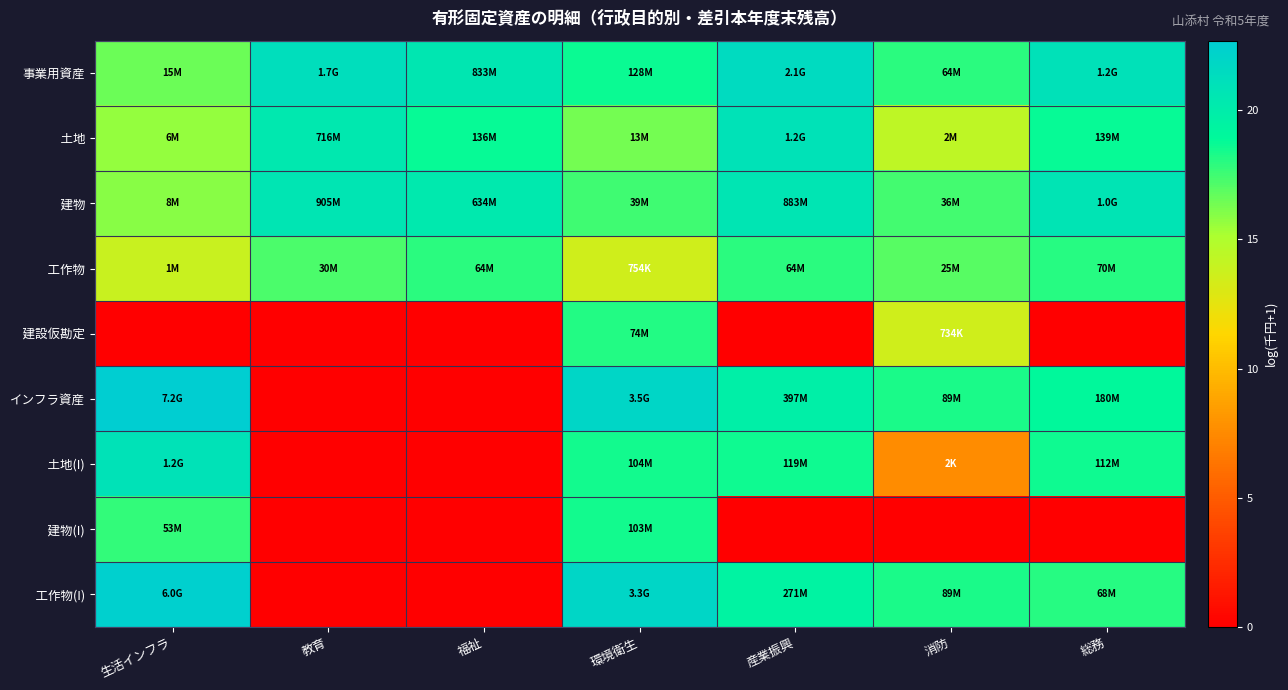

What is the total value across all series at 教育?

79.5